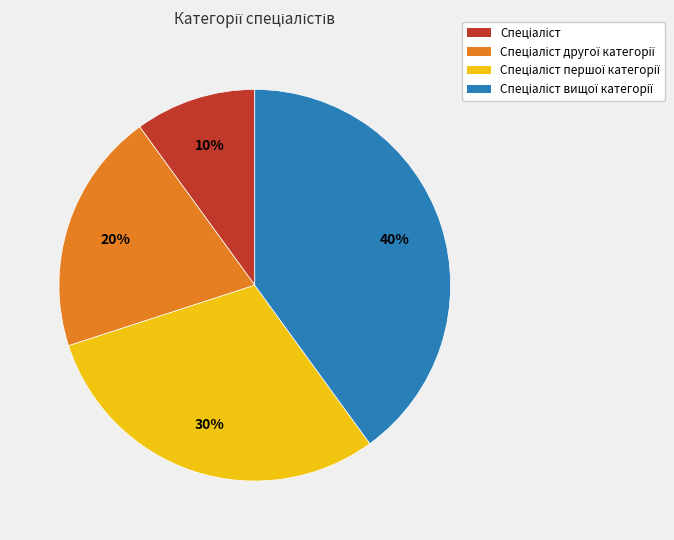

Is there any slice that represents more than half of the pie?

No